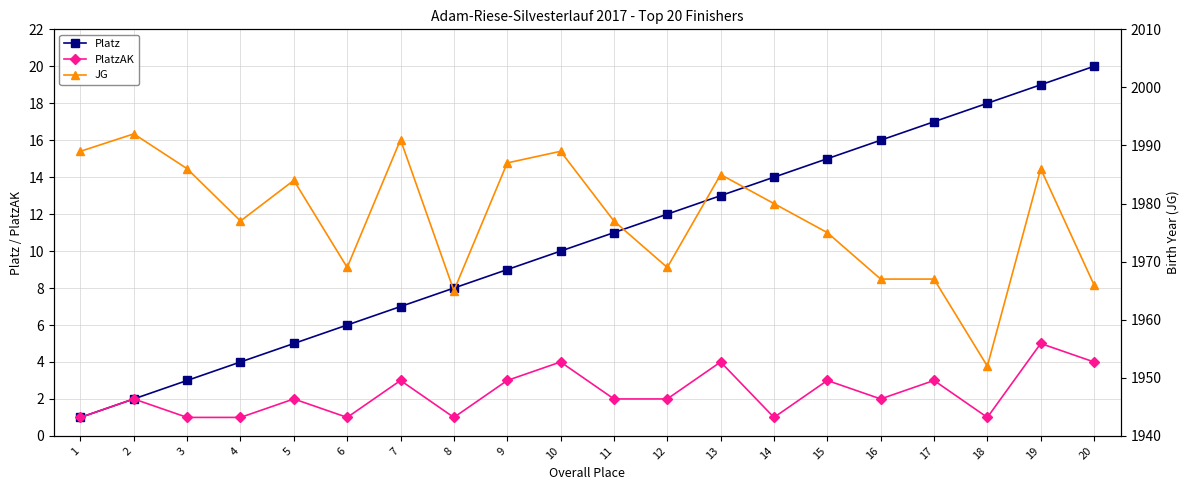

What is the difference between the maximum and second lowest values in the JG series?

27